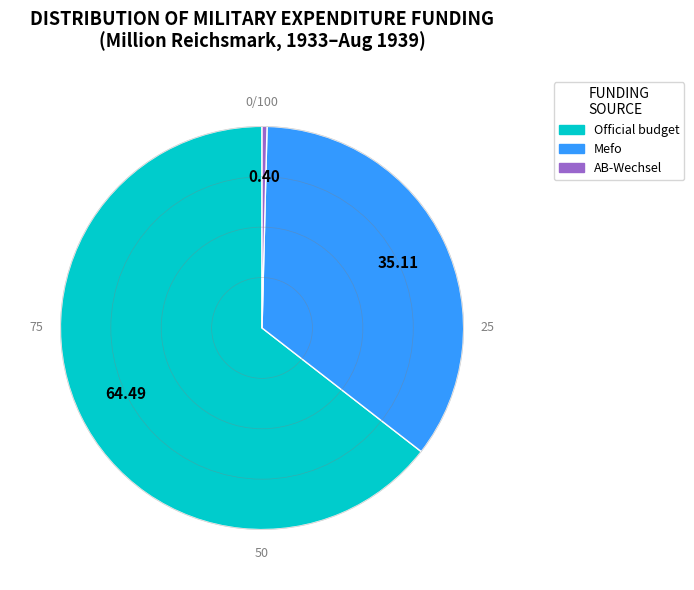

Combined, do Official budget and AB-Wechsel account for over 50%?

Yes